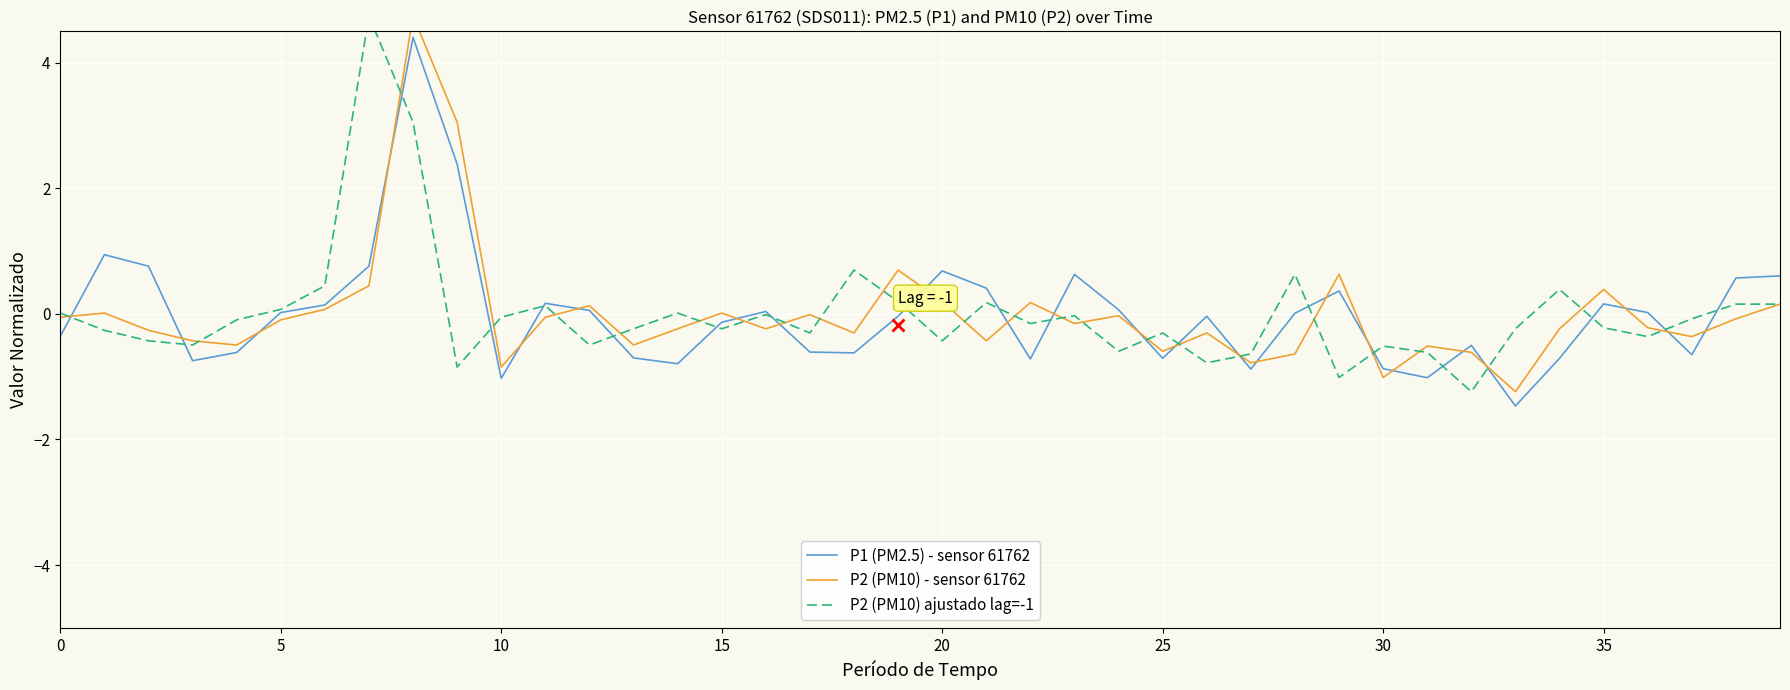

Reading left to right, extract all data points from this chart.

P1 (PM2.5) - sensor 61762: -0.4	0.9	0.8	-0.7	-0.6	0.0	0.1	0.8	4.4	2.4	-1.0	0.2	0.1	-0.7	-0.8	-0.1	0.0	-0.6	-0.6	-0.0	0.7	0.4	-0.7	0.6	0.1	-0.7	-0.0	-0.9	0.0	0.4	-0.9	-1.0	-0.5	-1.5	-0.7	0.2	0.0	-0.6	0.6	0.6
P2 (PM10) - sensor 61762: -0.1	0.0	-0.3	-0.4	-0.5	-0.1	0.1	0.4	4.7	3.1	-0.8	-0.1	0.1	-0.5	-0.2	0.0	-0.2	-0.0	-0.3	0.7	0.2	-0.4	0.2	-0.2	-0.0	-0.6	-0.3	-0.8	-0.6	0.6	-1.0	-0.5	-0.6	-1.2	-0.2	0.4	-0.2	-0.4	-0.1	0.2
P2 (PM10) ajustado lag=-1: 0.0	-0.3	-0.4	-0.5	-0.1	0.1	0.4	4.7	3.1	-0.8	-0.1	0.1	-0.5	-0.2	0.0	-0.2	-0.0	-0.3	0.7	0.2	-0.4	0.2	-0.2	-0.0	-0.6	-0.3	-0.8	-0.6	0.6	-1.0	-0.5	-0.6	-1.2	-0.2	0.4	-0.2	-0.4	-0.1	0.2	0.2